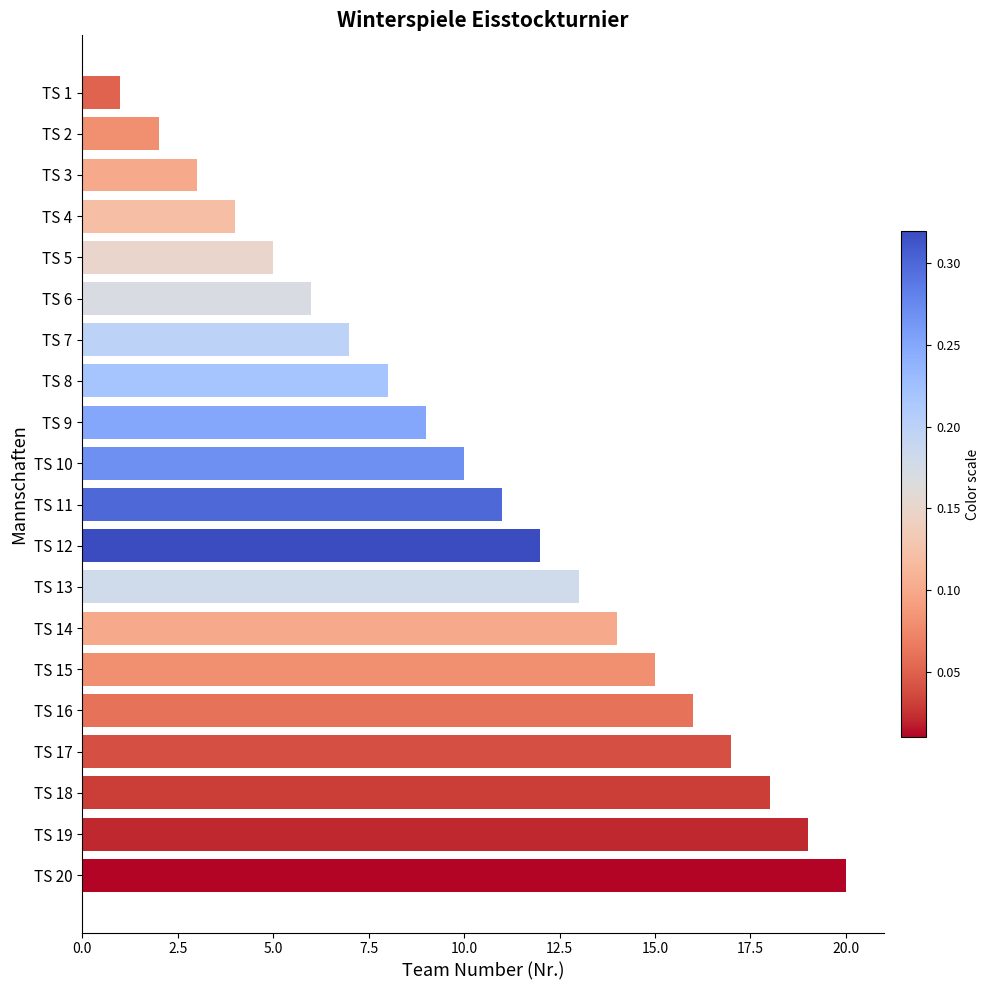

Rank the categories by value from lowest to highest.

TS 1, TS 2, TS 3, TS 4, TS 5, TS 6, TS 7, TS 8, TS 9, TS 10, TS 11, TS 12, TS 13, TS 14, TS 15, TS 16, TS 17, TS 18, TS 19, TS 20